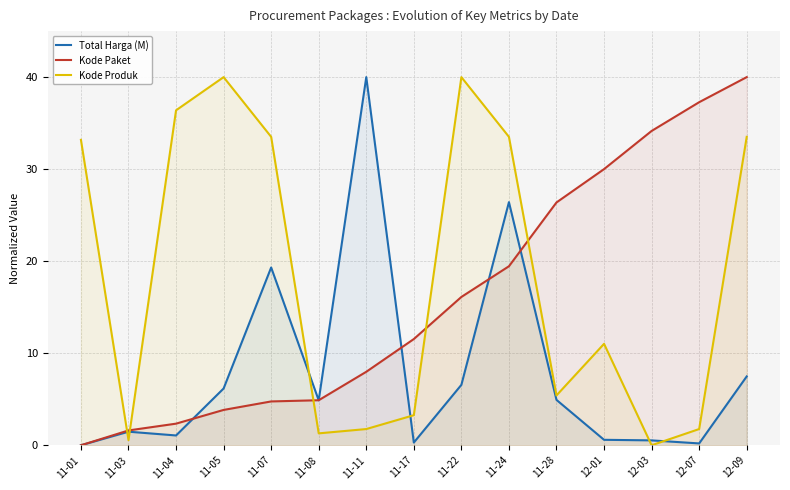

Reading left to right, extract all data points from this chart.

Total Harga (M): 0.0	1.5	1.1	6.2	19.3	4.9	40.0	0.3	6.6	26.4	4.9	0.6	0.5	0.2	7.5
Kode Paket: 0.0	1.6	2.3	3.8	4.8	4.9	8.0	11.5	16.1	19.4	26.4	30.0	34.2	37.3	40.0
Kode Produk: 33.2	0.6	36.4	40.0	33.5	1.3	1.8	3.3	40.0	33.5	5.4	11.0	0.0	1.8	33.5